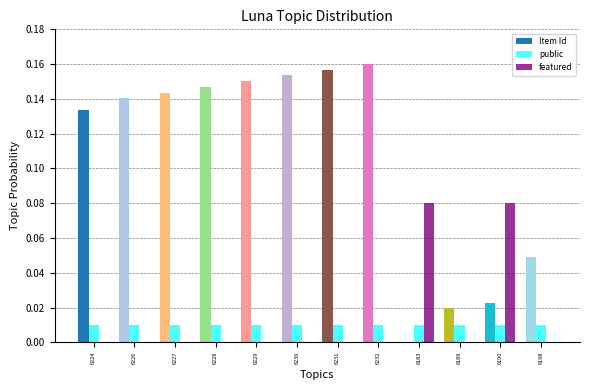

The value of featured at 6198 is 0.0. True or false?

True